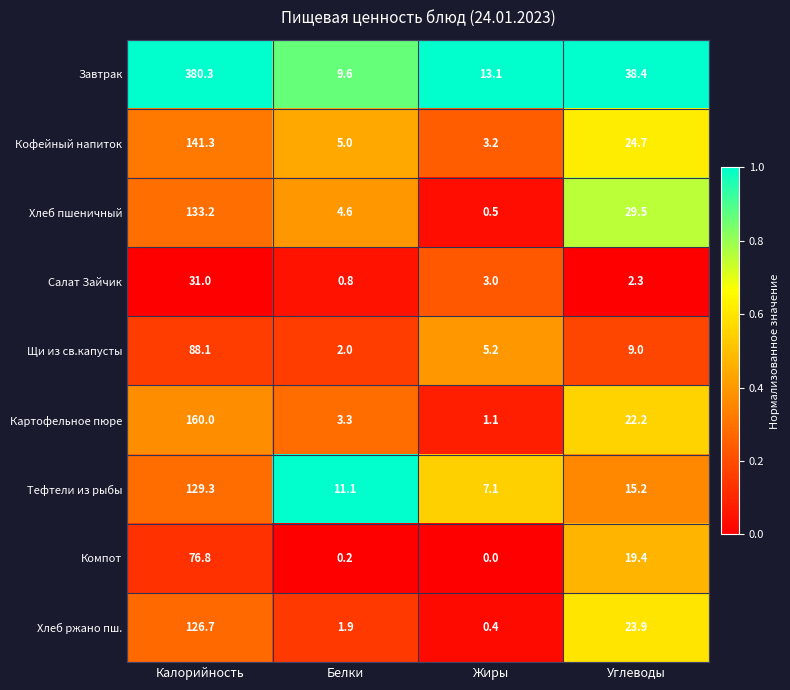

What is the difference between the maximum and minimum values in the Хлеб пшеничный series?

132.7